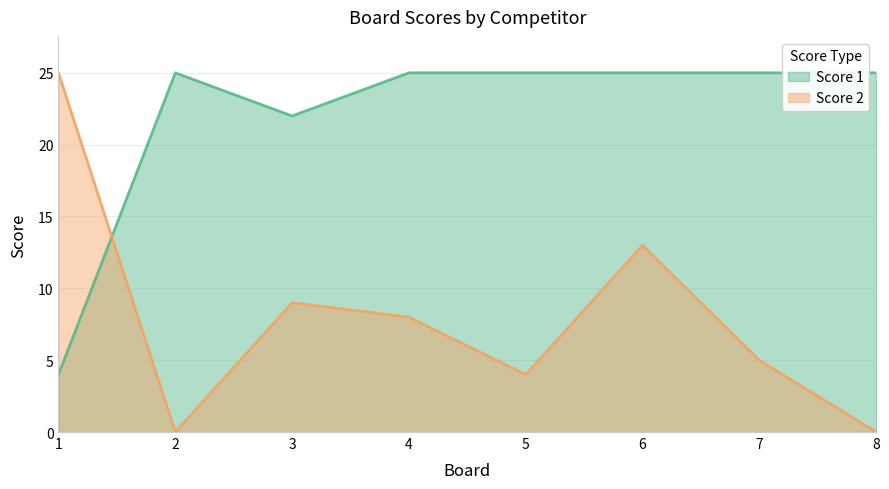

What is the value of the Score 1 point at the 7th from the left?

25